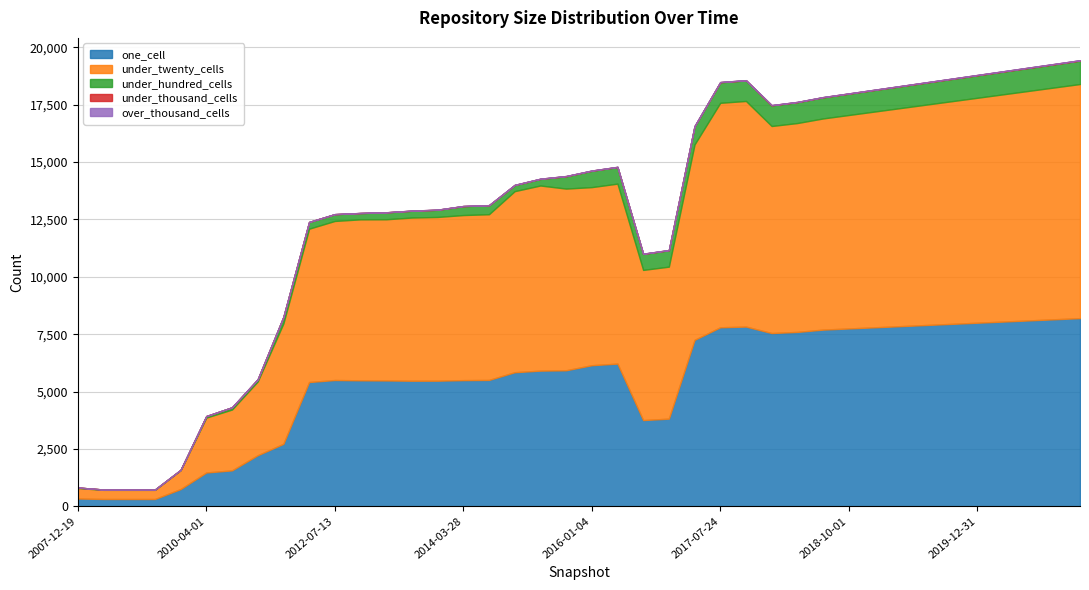

What is the label of the 3rd point from the right?

2020-07-01